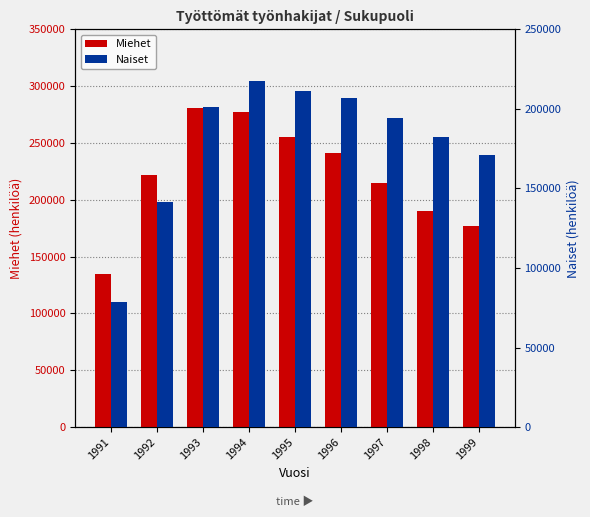

Rank the categories by Miehet value from lowest to highest.

1991, 1999, 1998, 1997, 1992, 1996, 1995, 1994, 1993